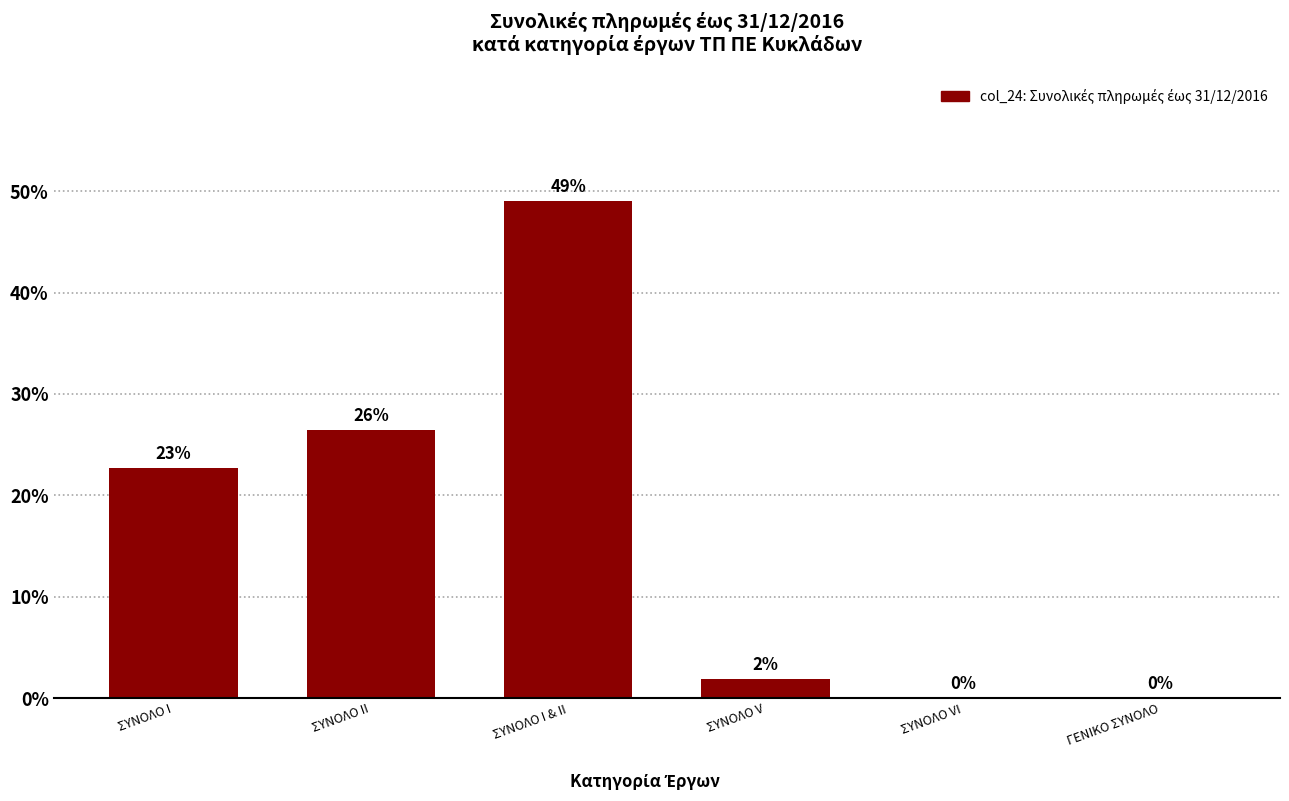

Between ΣΥΝΟΛΟ VΙ and ΣΥΝΟΛΟ Ι, which is larger?

ΣΥΝΟΛΟ Ι